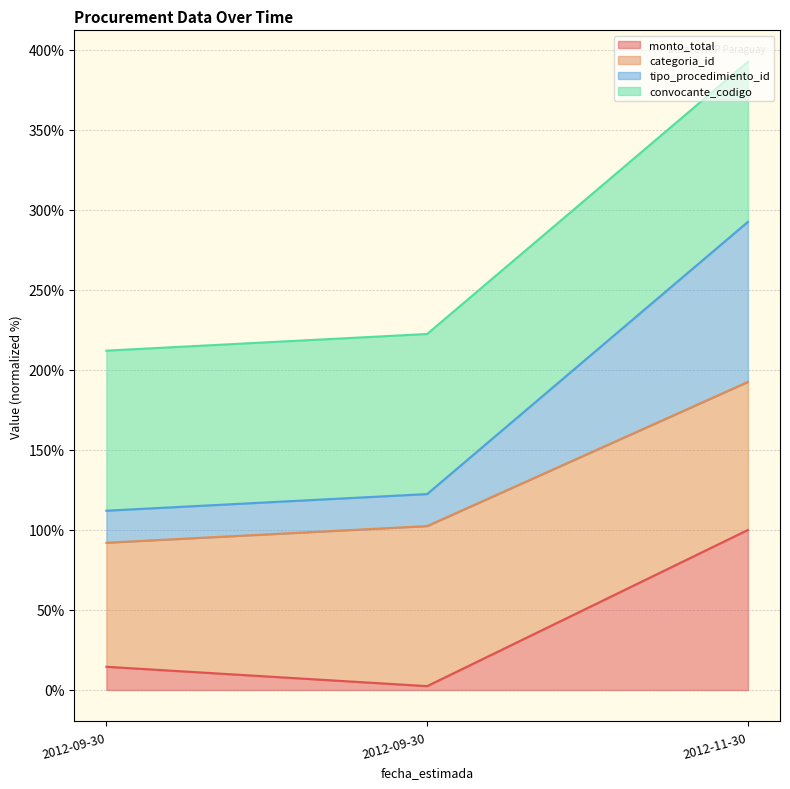

What is the difference between the maximum and minimum values in the monto_total series?

97.6